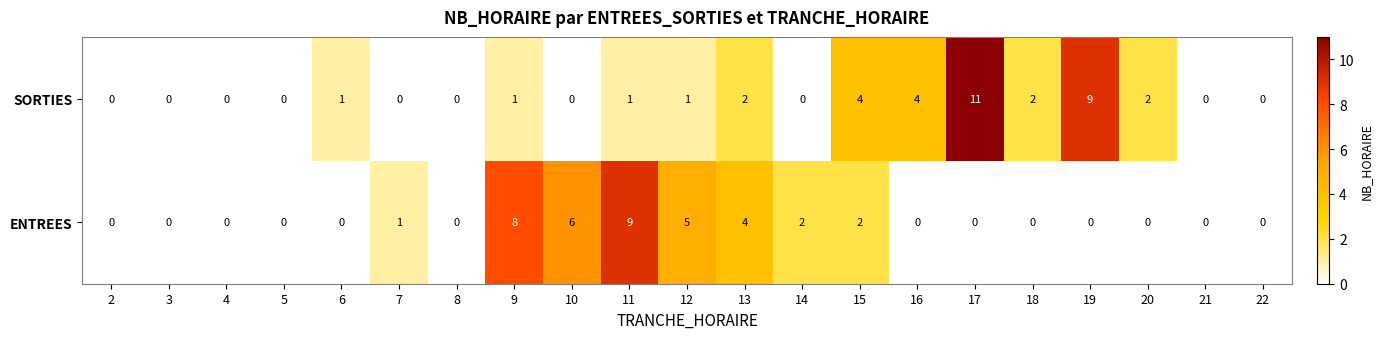

The SORTIES series shows 6 at 22. True or false?

False